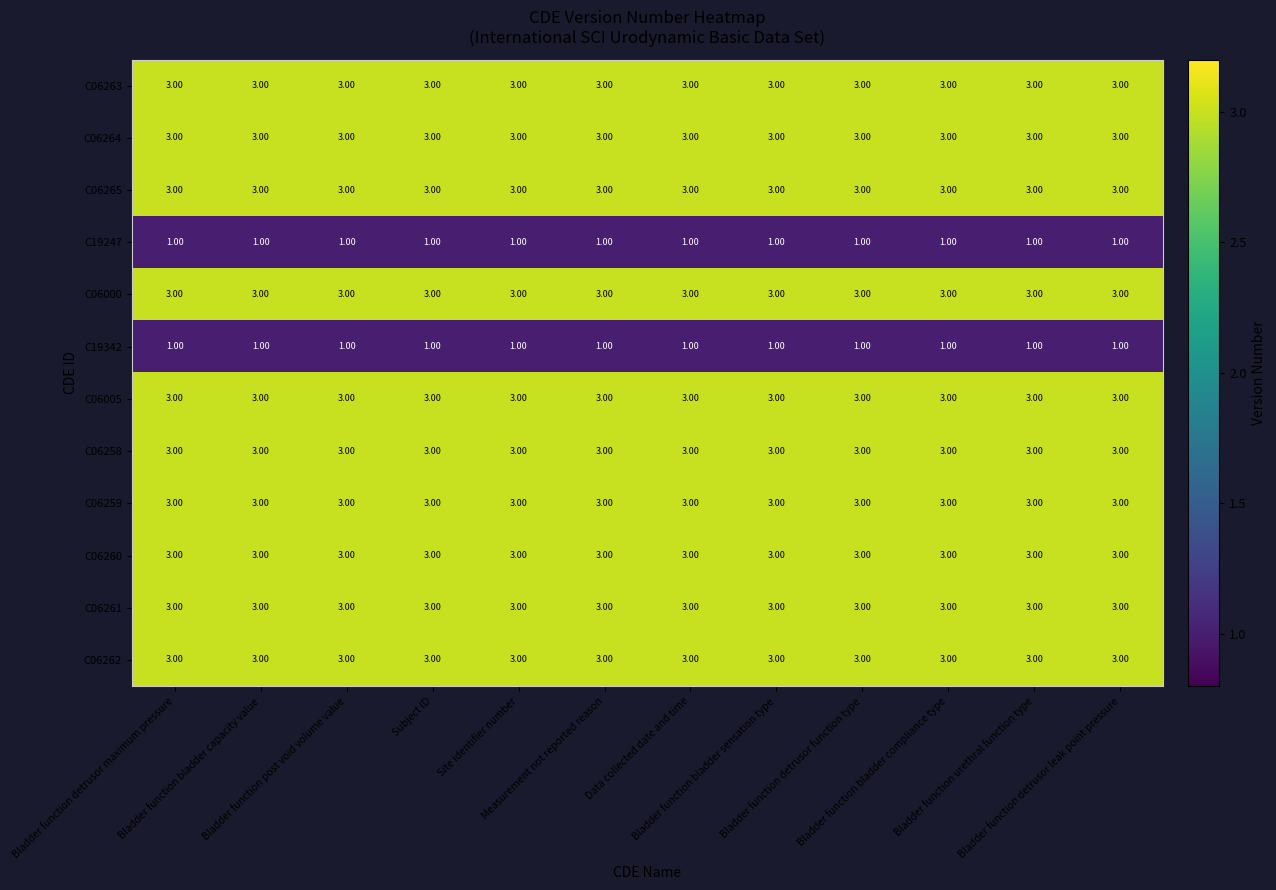

At how many categories does at least one series exceed 2?

12